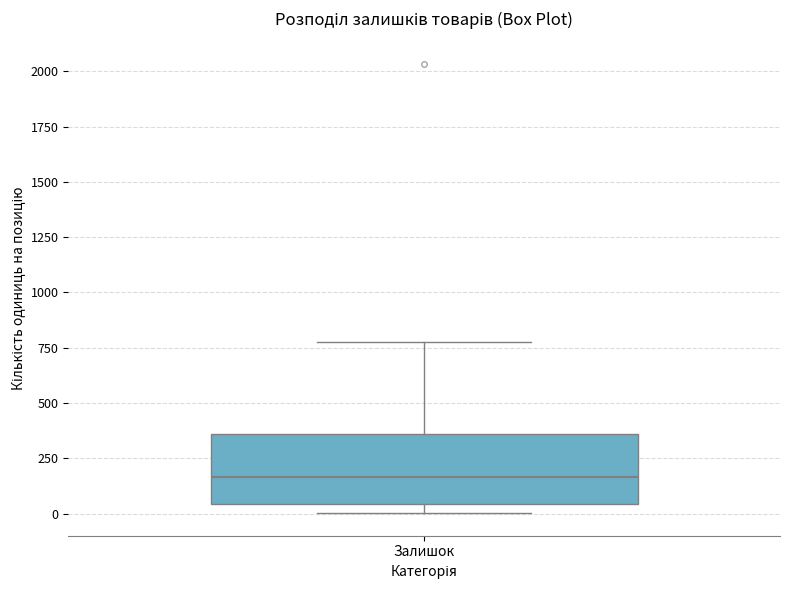

Read this box plot against the y-axis: the position of the median line, the range covered by the box, and the ends of both whiskers. The values are not printed on the chart, so give them approximately, as read against the axis.

median 150, box 50 to 350, whiskers 0 to 800